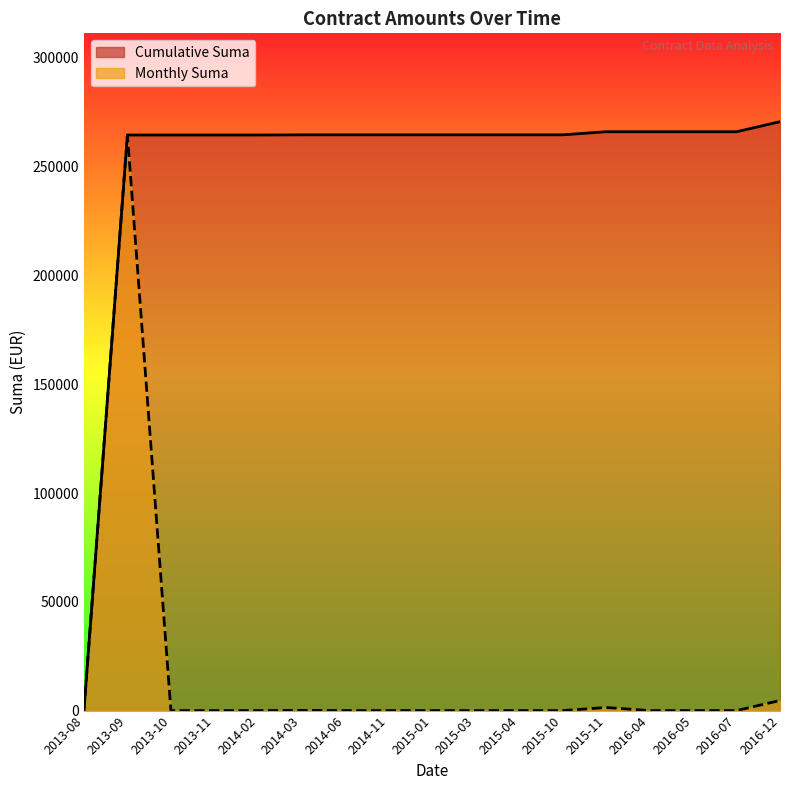

At which label does Monthly Suma (line) reach its minimum?

2013-08